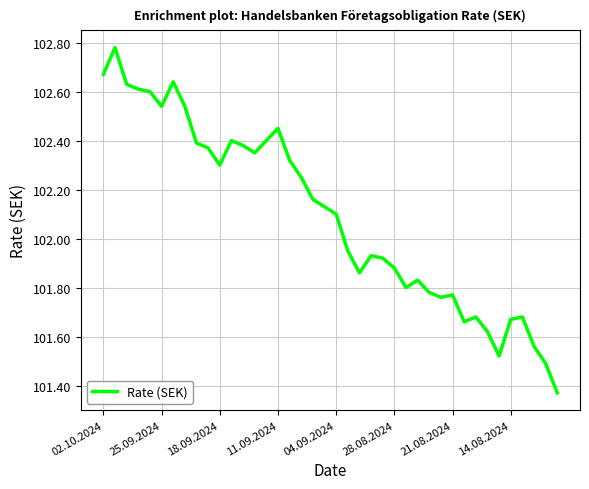

What is the difference between the maximum and minimum values?

1.4